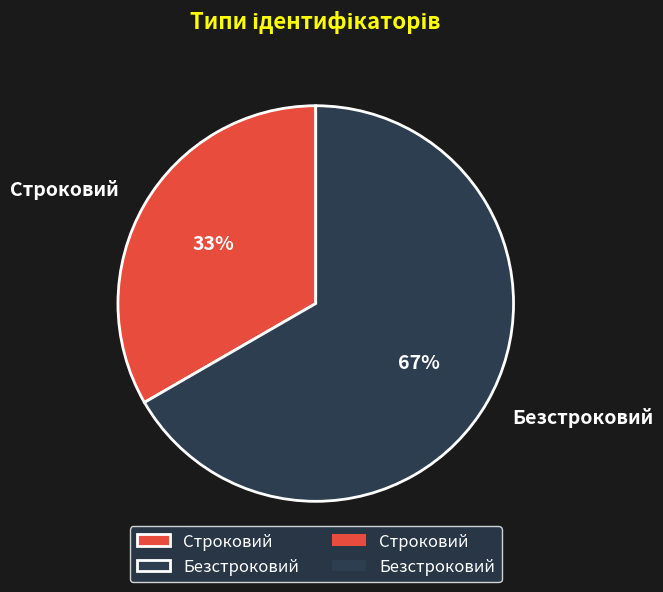

Which category accounts for the majority?

Безстроковий